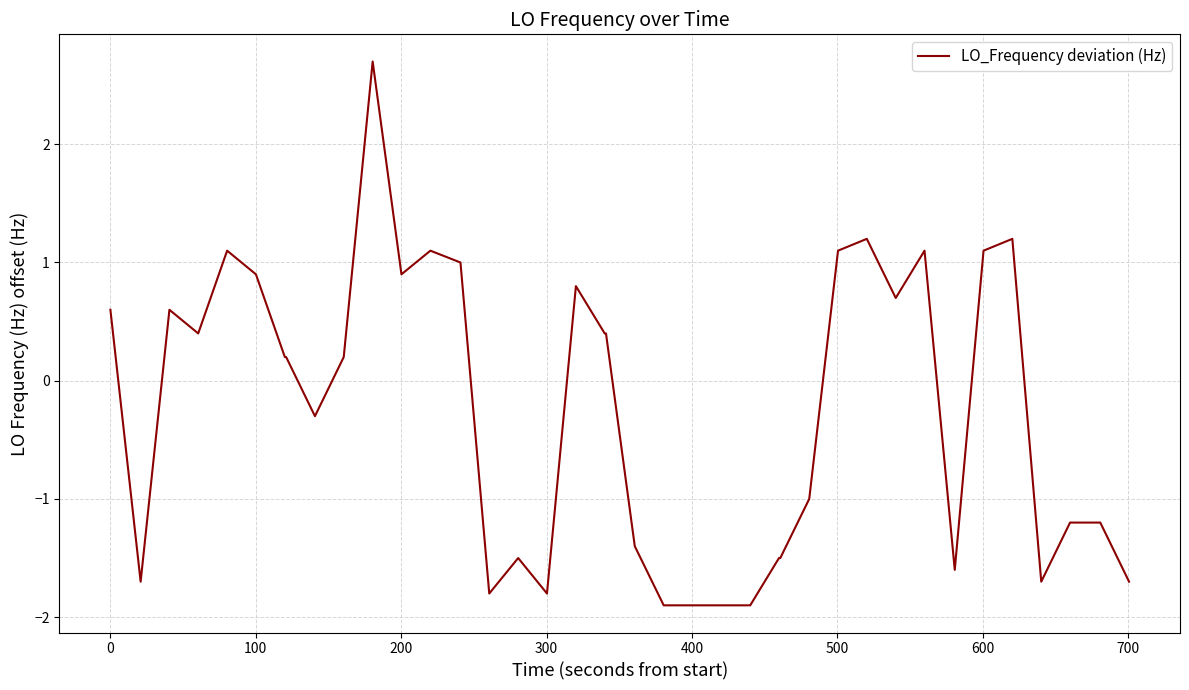

What is the maximum value shown in the chart?

2.7